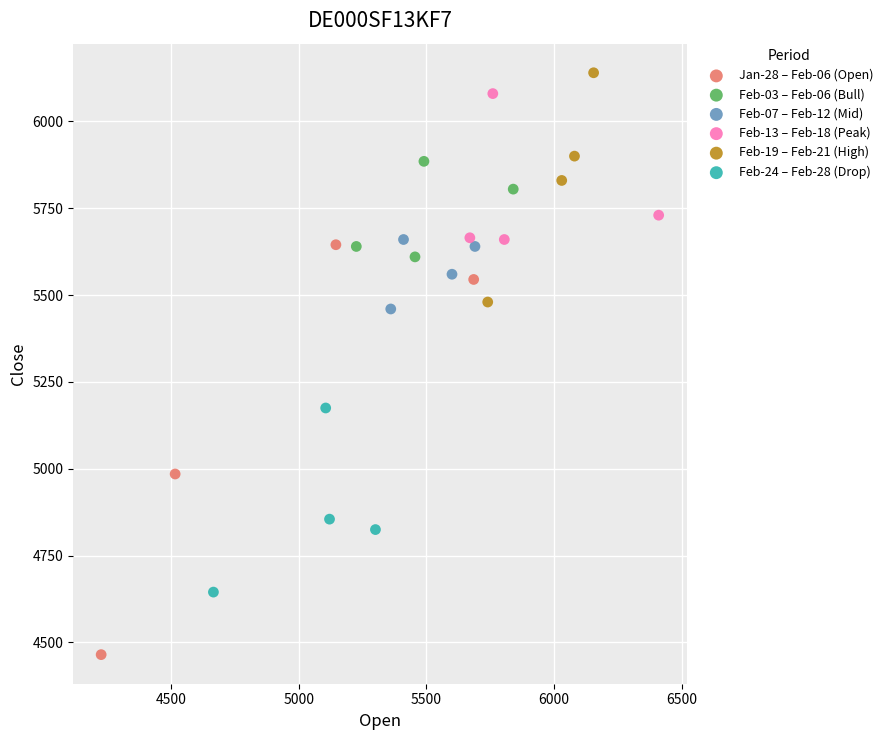

Which series has the largest Y range (max minus min)?

Jan-28 – Feb-06 (Open)